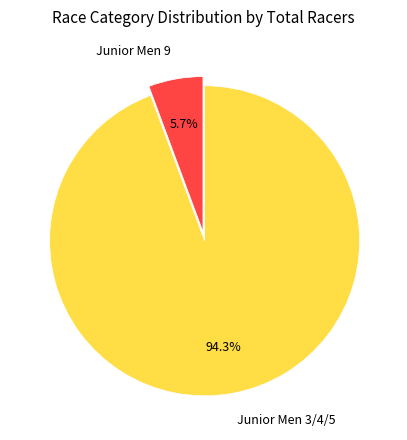

Is it true that Junior Men 3/4/5 is 94% of the pie?

True